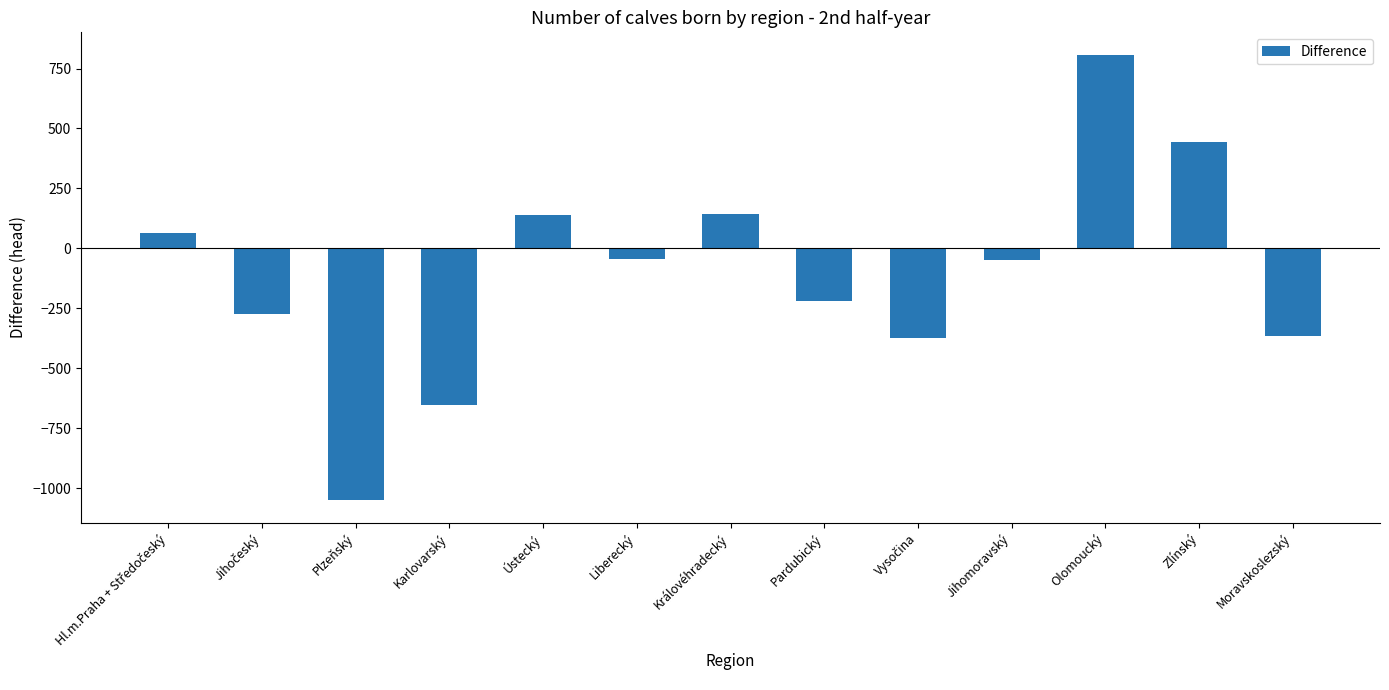

How many negative values are there?

8